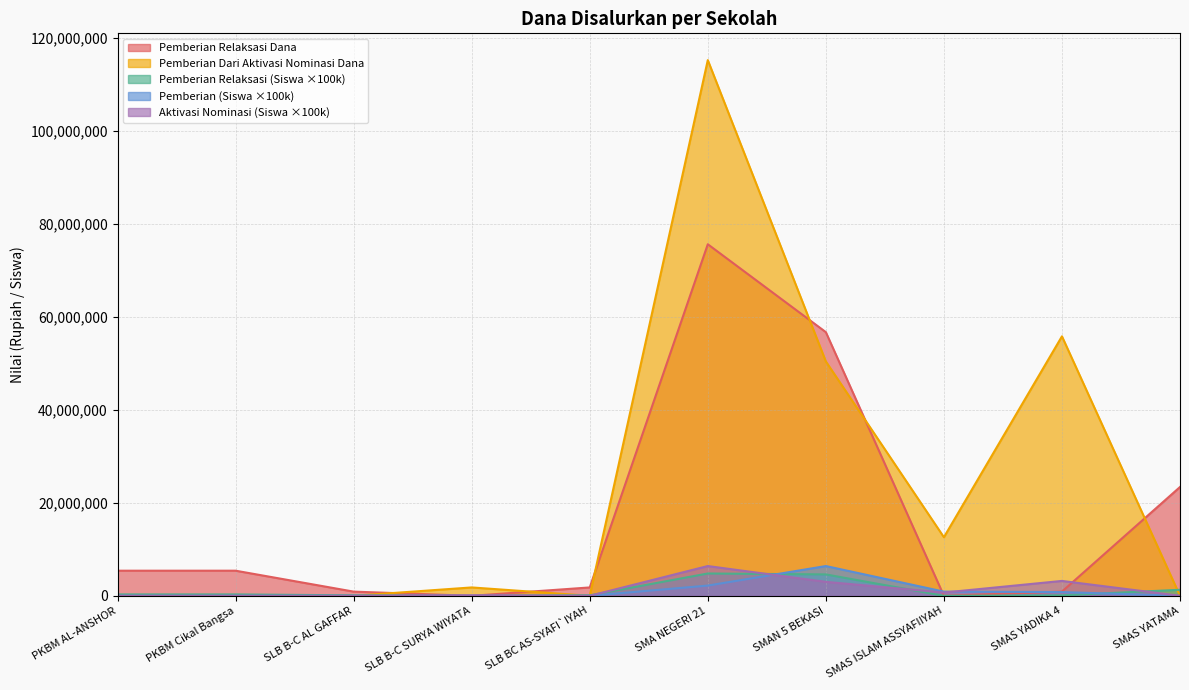

Reading right to left, list all the values displayed in this chart.

Pemberian Relaksasi Dana: 23400000	900000	0	56700000	75600000	1800000	0	900000	5400000	5400000
Pemberian: 0	800000	900000	6400000	2200000	0	0	0	0	0
Pemberian Dari Aktivasi Nominasi: 0	3200000	700000	3000000	6400000	0	100000	0	0	0
Pemberian Dana: 0	55800000	12600000	50400000	115200000	0	1800000	0	0	0
Pemberian Relaksasi: 1300000	100000	0	4600000	4800000	100000	0	100000	300000	300000